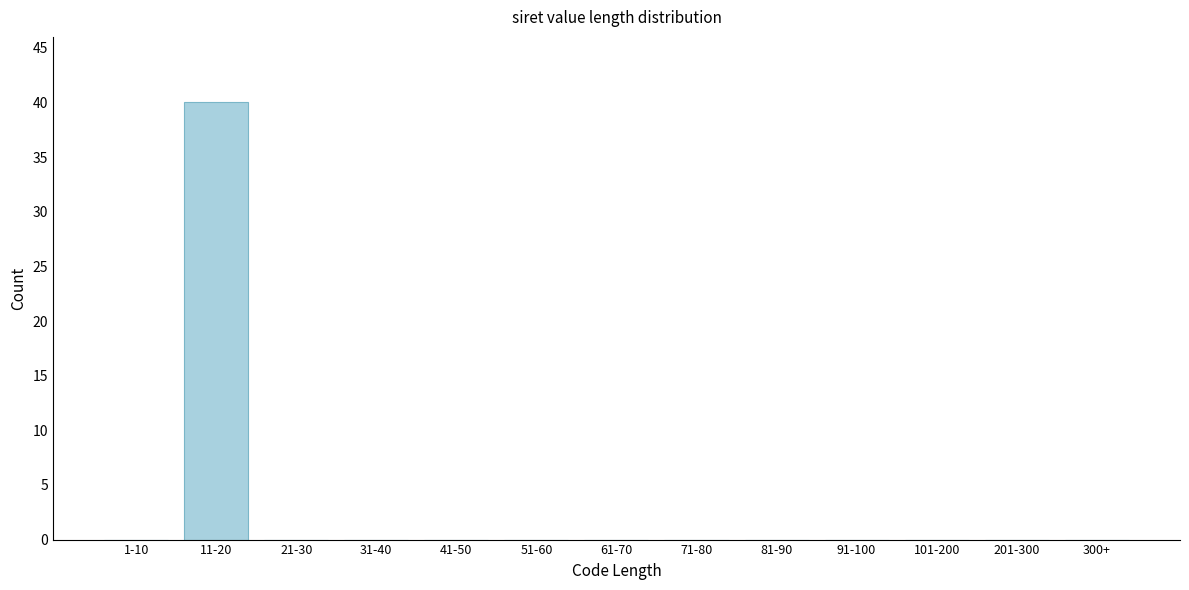

Reading left to right, extract all data points from this chart.

1-10=0	11-20=40	21-30=0	31-40=0	41-50=0	51-60=0	61-70=0	71-80=0	81-90=0	91-100=0	101-200=0	201-300=0	300+=0